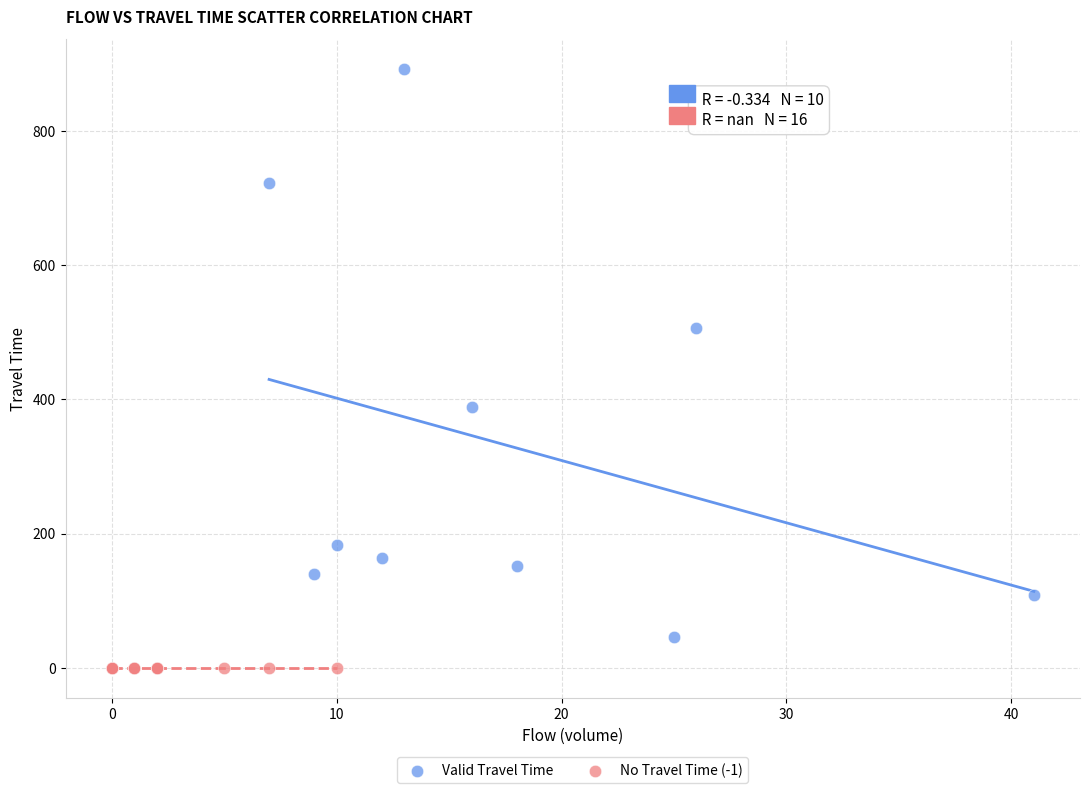

Which series contains the highest Y value?

Valid Travel Time